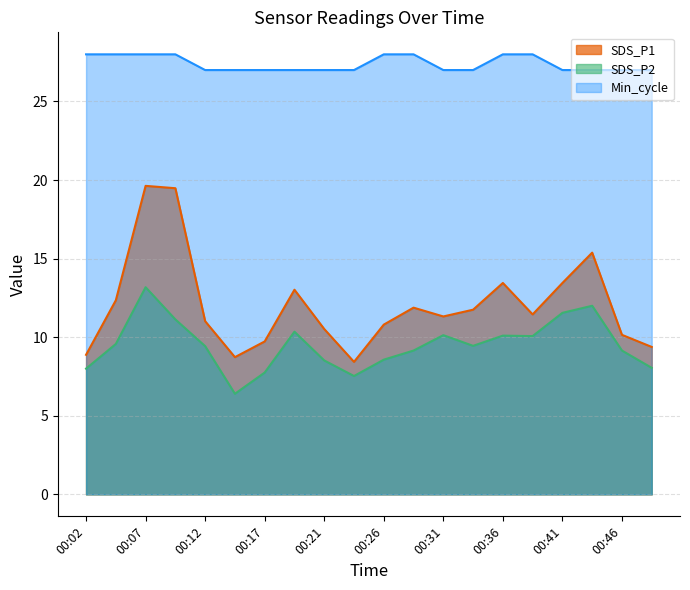

Where is Min_cycle nearest to the value 27?

00:12